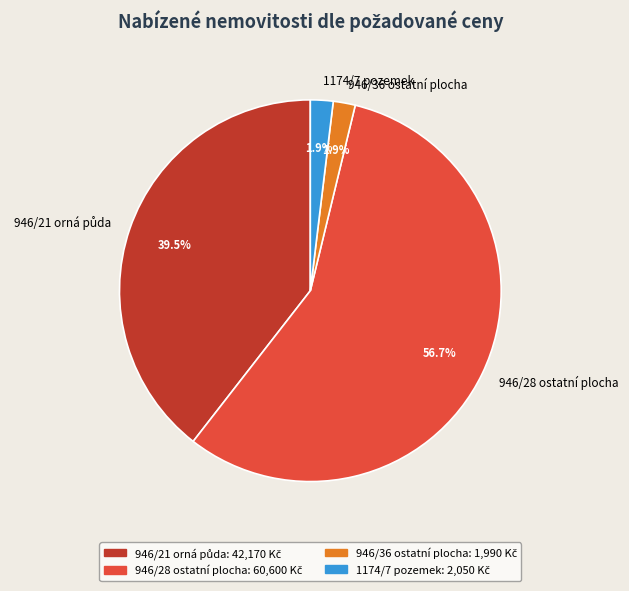

Count the number of slices in the pie.

4